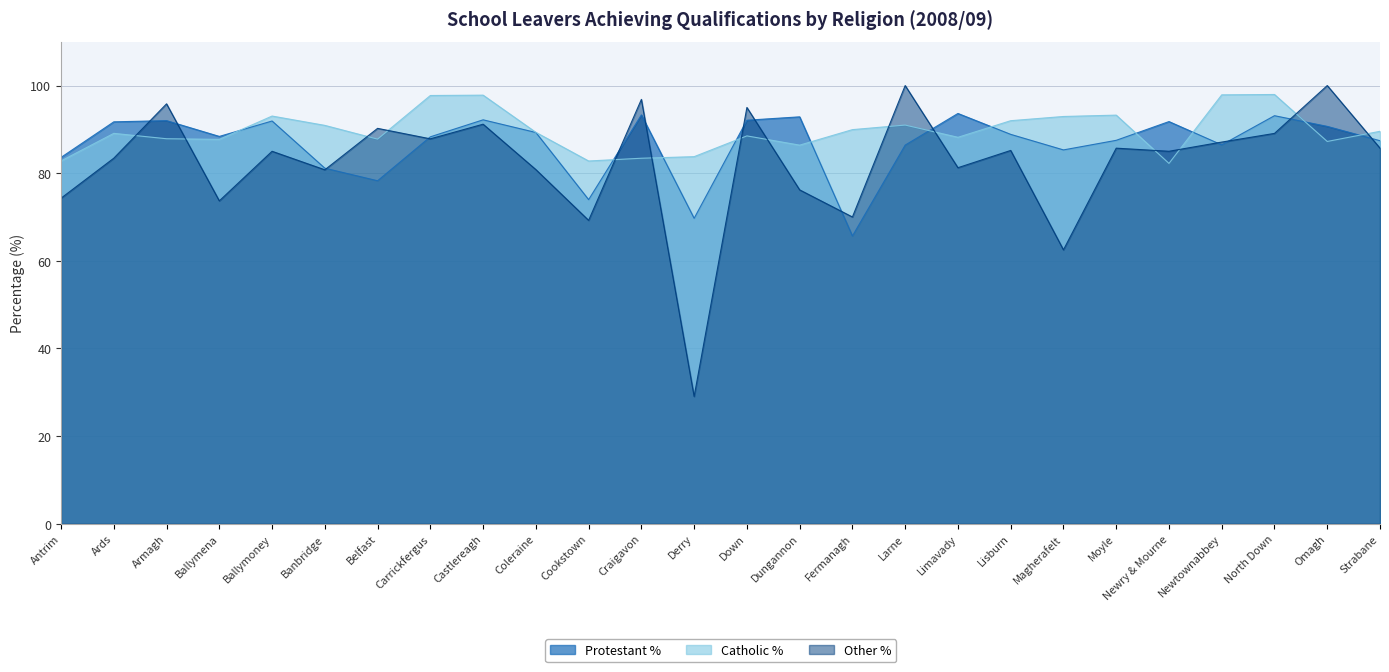

The Protestant % series shows 22.1 at Banbridge. True or false?

False